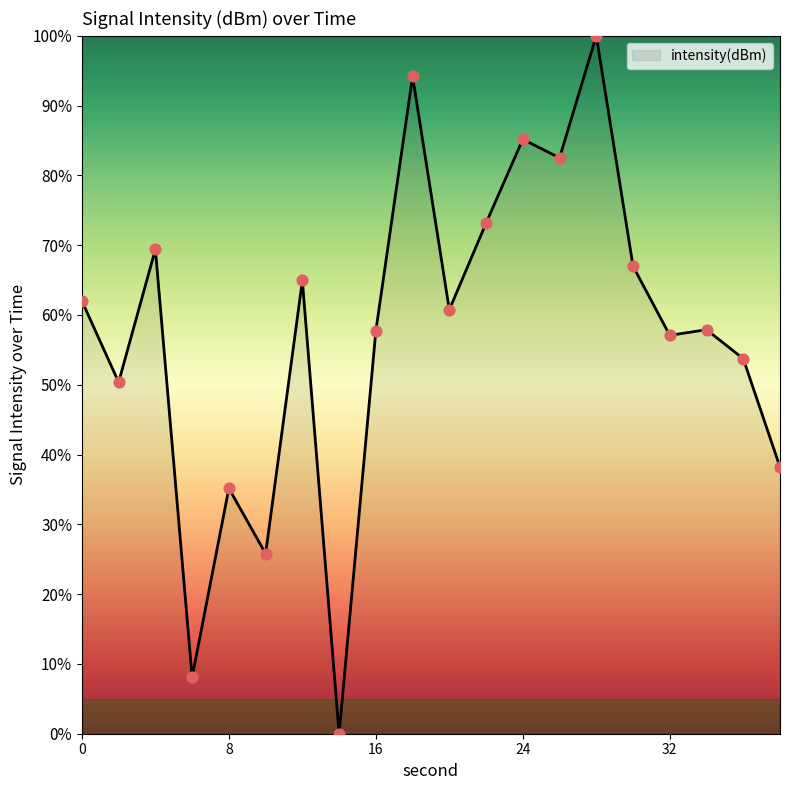

What is the difference between the maximum and minimum values?

100.0